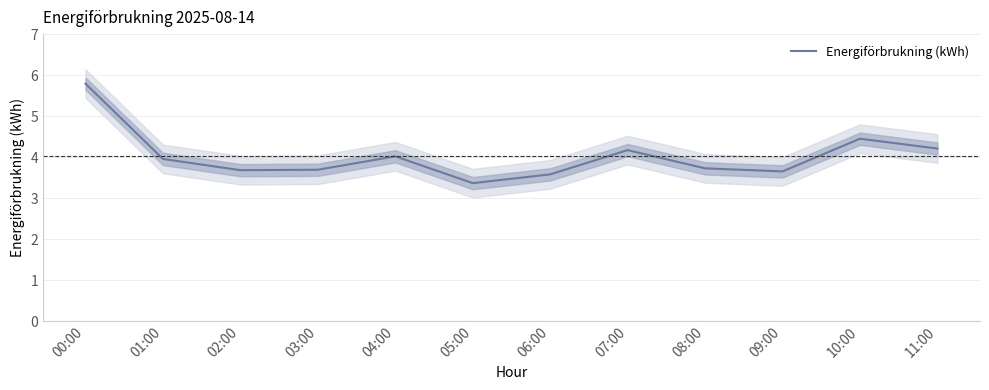

How many points are higher than both their immediate neighbors (excluding endpoints)?

3